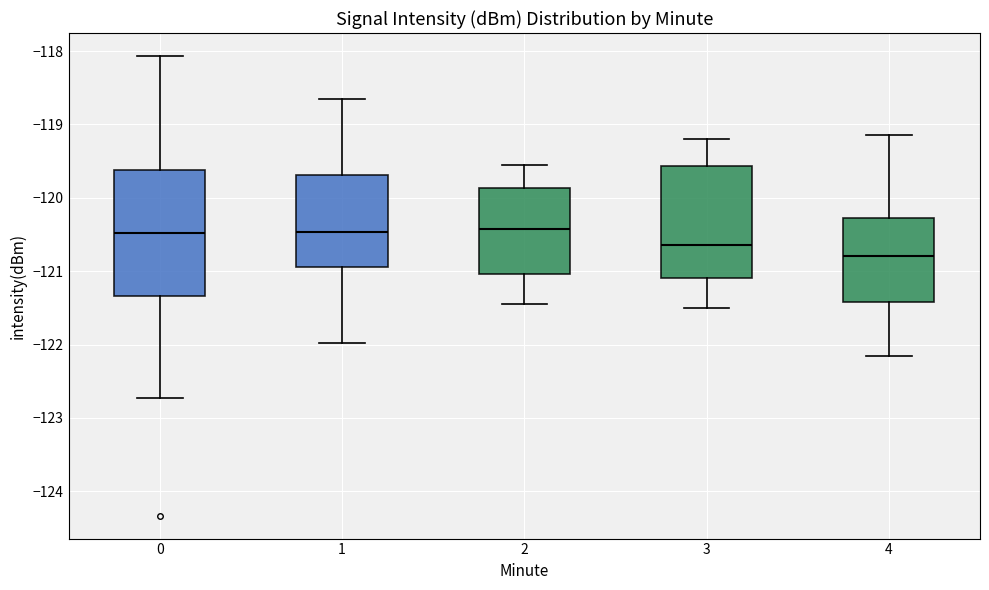

Reading left to right, transcribe this box plot: for each box, give where its median line is, the range the box spans, and where its two whiskers end, as read against the y-axis. The values are not printed on the chart, so give them approximately, as read against the axis.

0: median -120.5, box -121.3 to -119.6, whiskers -122.7 to -118.1
1: median -120.5, box -120.9 to -119.7, whiskers -122.0 to -118.7
2: median -120.4, box -121.0 to -119.9, whiskers -121.4 to -119.5
3: median -120.6, box -121.1 to -119.6, whiskers -121.5 to -119.2
4: median -120.8, box -121.4 to -120.3, whiskers -122.1 to -119.1